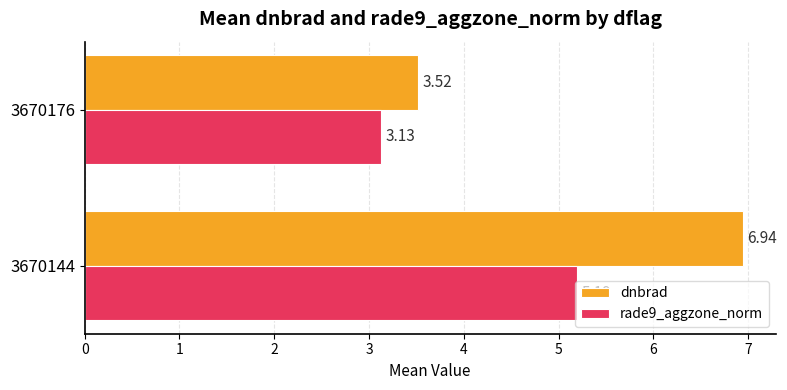

What is the sum of all rade9_aggzone_norm values?

8.3